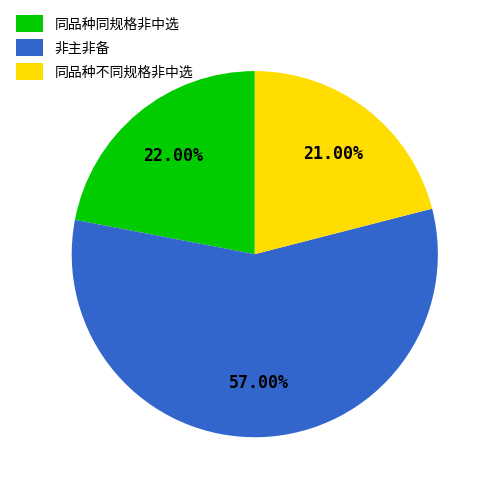

Which has a higher value, 非主非备 or 同品种同规格非中选?

非主非备